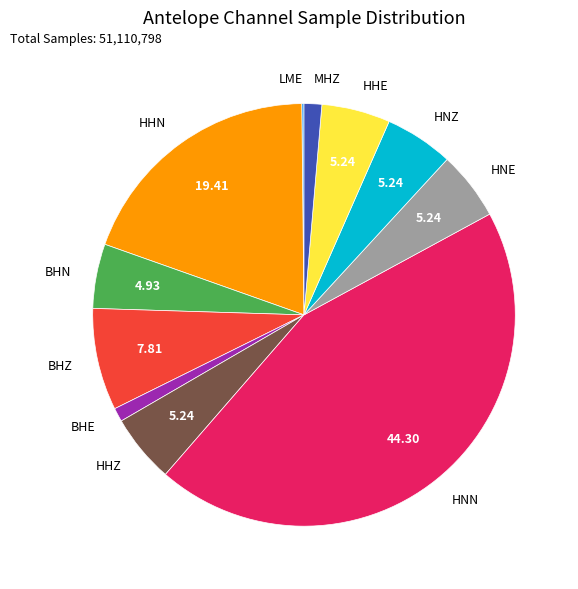

What is the largest slice in the pie chart?

HNN